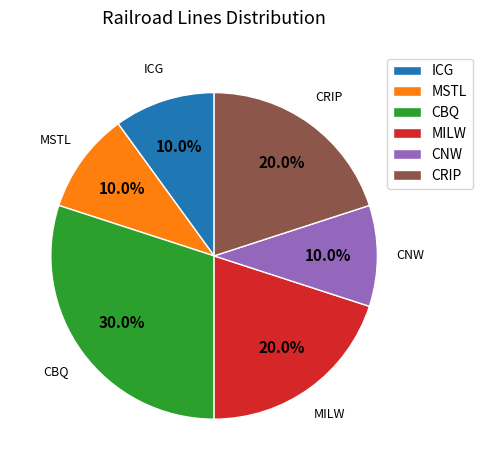

What is the ratio of the value at MSTL to the value at CRIP?

0.5